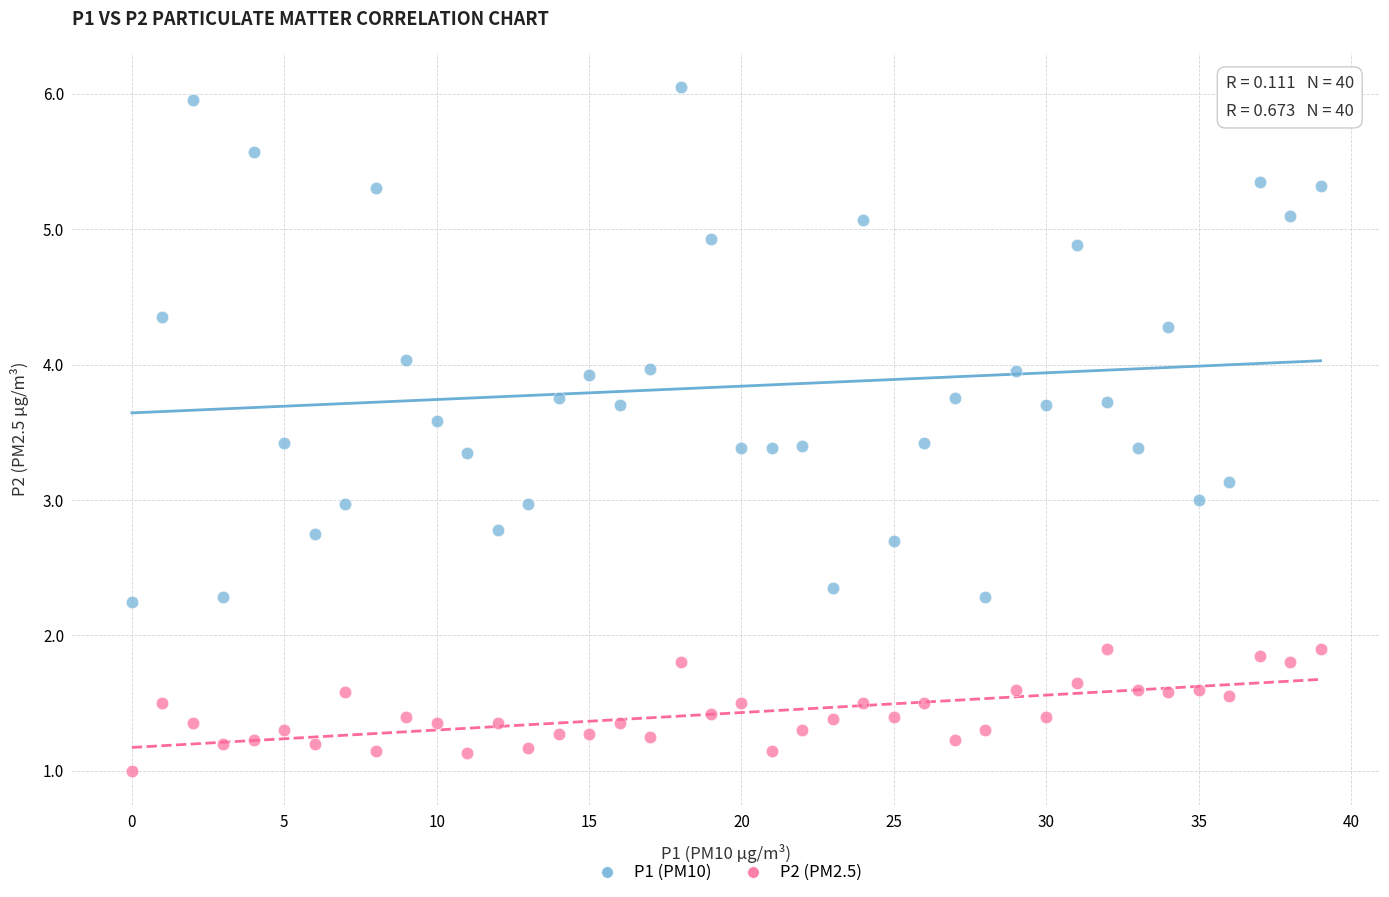

Which series has the widest spread of Y values?

P1 (PM10)